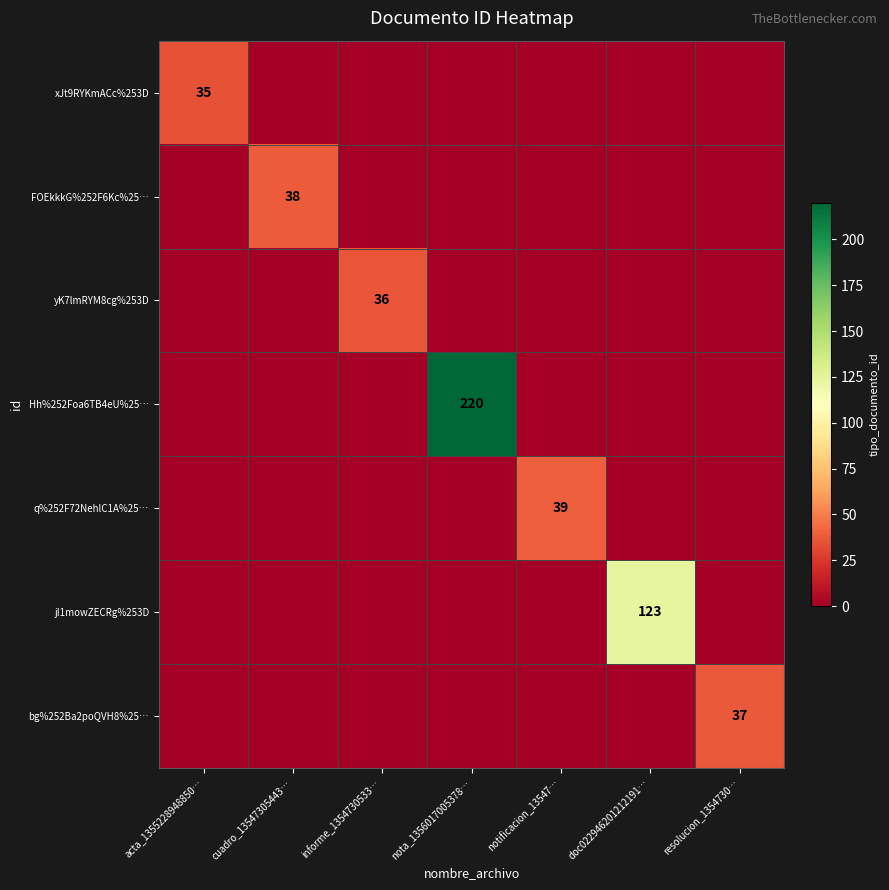

Which series has the largest total across all categories?

Hh%252Foa6TB4eU%25…